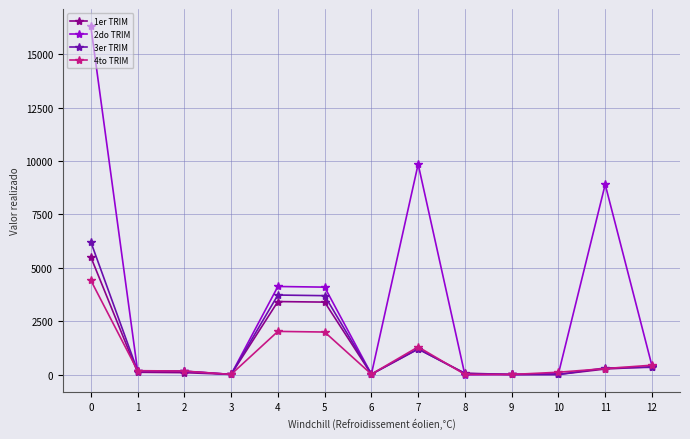

True or false: 2do TRIM has more than 0 interior local peaks.

True